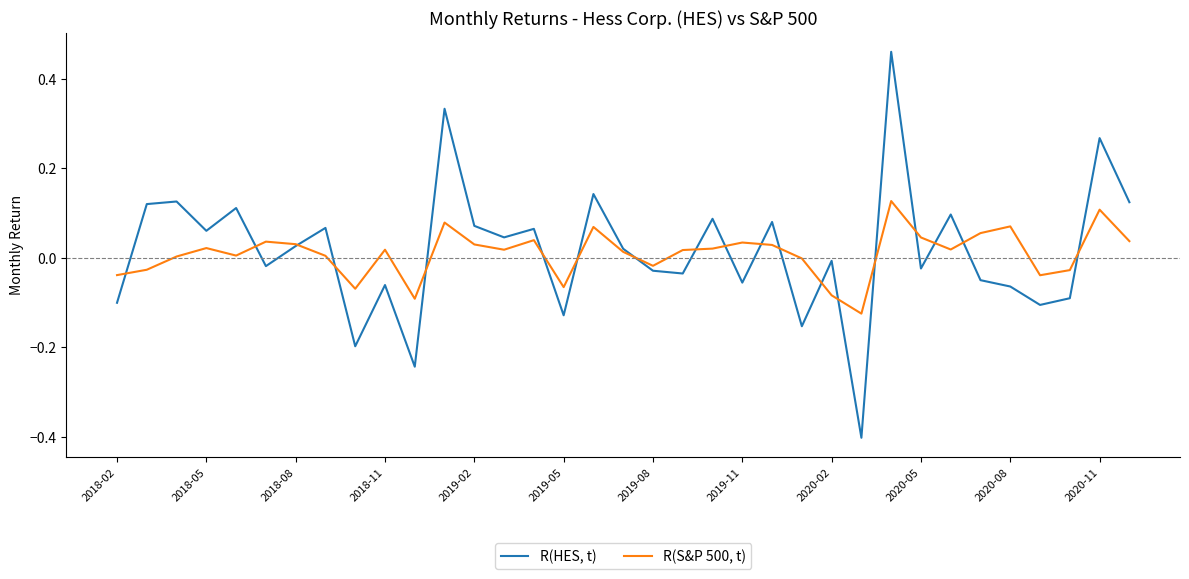

Which series has the largest range (max minus min)?

R(HES, t)